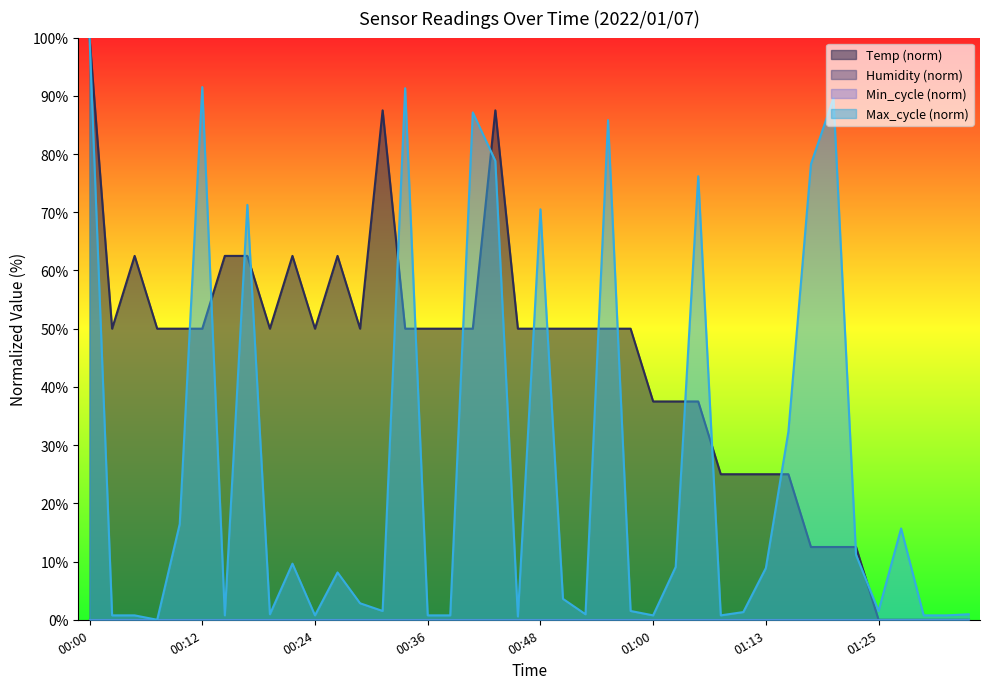

In Max_cycle, how many points are higher than both neighbors (excluding endpoints)?

11